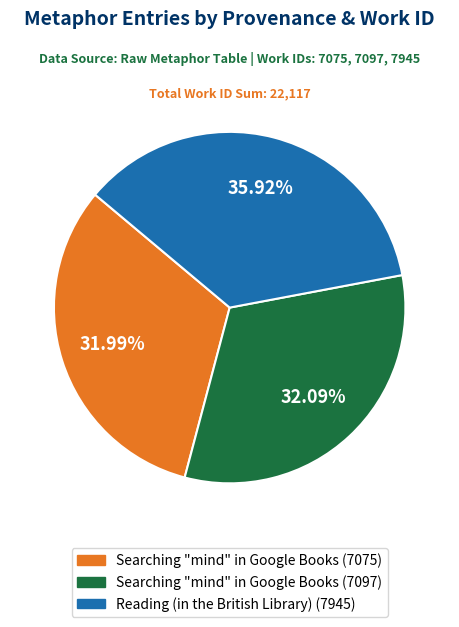

How many slices are in this pie chart?

3